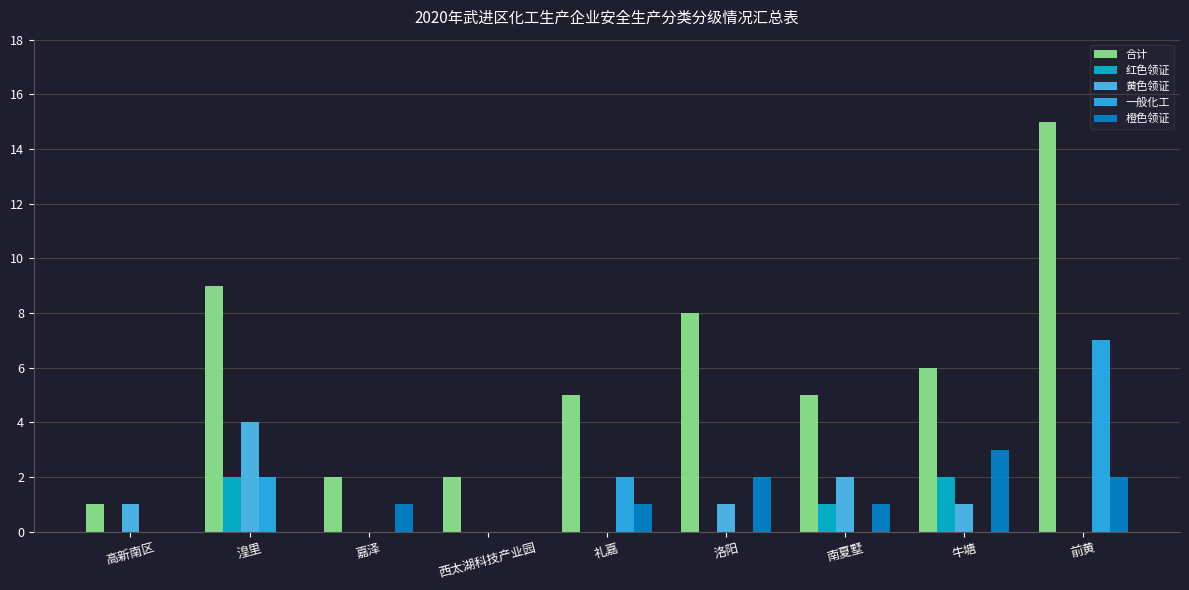

At which label is 黄色领证 closest to 2?

南夏墅